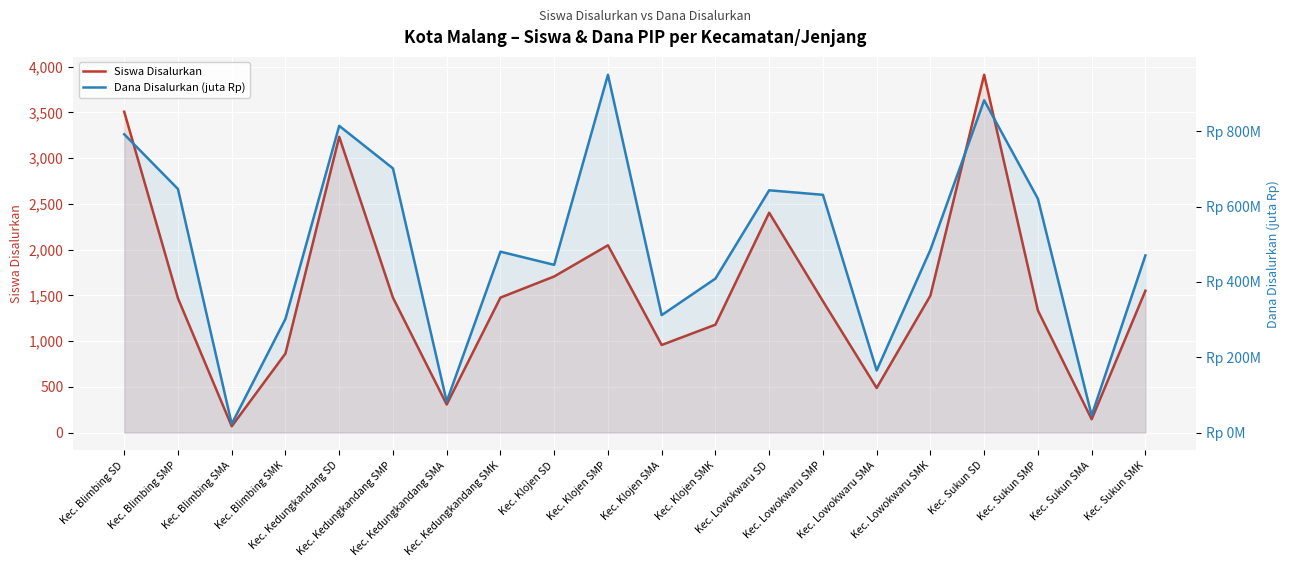

Reading right to left, extract all data points from this chart.

Siswa Disalurkan: Kec. Sukun SMK=1551.0	Kec. Sukun SMA=146.0	Kec. Sukun SMP=1335.0	Kec. Sukun SD=3912.0	Kec. Lowokwaru SMK=1498.0	Kec. Lowokwaru SMA=488.0	Kec. Lowokwaru SMP=1437.0	Kec. Lowokwaru SD=2404.0	Kec. Klojen SMK=1180.0	Kec. Klojen SMA=958.0	Kec. Klojen SMP=2048.0	Kec. Klojen SD=1707.0	Kec. Kedungkandang SMK=1476.0	Kec. Kedungkandang SMA=307.0	Kec. Kedungkandang SMP=1475.0	Kec. Kedungkandang SD=3234.0	Kec. Blimbing SMK=865.0	Kec. Blimbing SMA=69.0	Kec. Blimbing SMP=1468.0	Kec. Blimbing SD=3508.0
Dana Disalurkan (juta Rp): Kec. Sukun SMK=470.5	Kec. Sukun SMA=45.5	Kec. Sukun SMP=621.0	Kec. Sukun SD=882.5	Kec. Lowokwaru SMK=485.5	Kec. Lowokwaru SMA=165.0	Kec. Lowokwaru SMP=631.5	Kec. Lowokwaru SD=643.5	Kec. Klojen SMK=409.0	Kec. Klojen SMA=312.0	Kec. Klojen SMP=950.2	Kec. Klojen SD=445.5	Kec. Kedungkandang SMK=480.5	Kec. Kedungkandang SMA=82.5	Kec. Kedungkandang SMP=701.6	Kec. Kedungkandang SD=814.7	Kec. Blimbing SMK=302.0	Kec. Blimbing SMA=23.0	Kec. Blimbing SMP=646.9	Kec. Blimbing SD=792.2